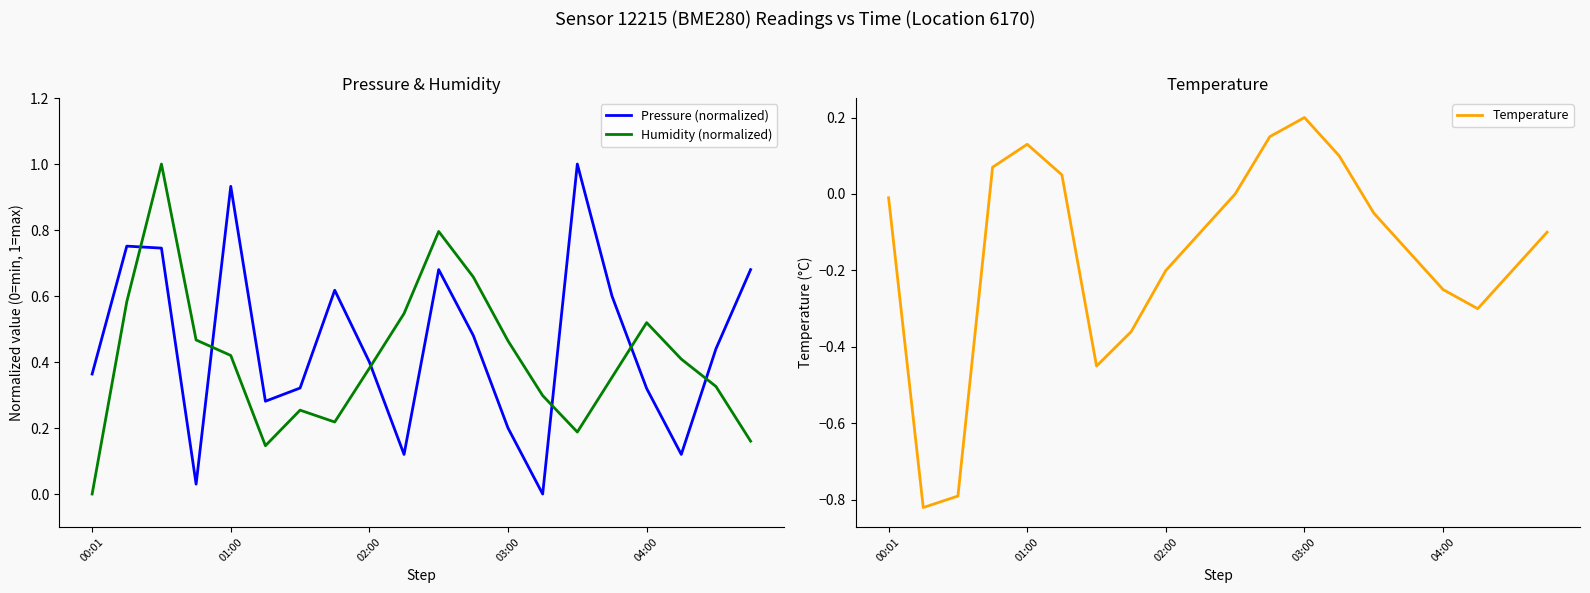

Is it true that Humidity (normalized) equals 0.0 at 00:01?

True